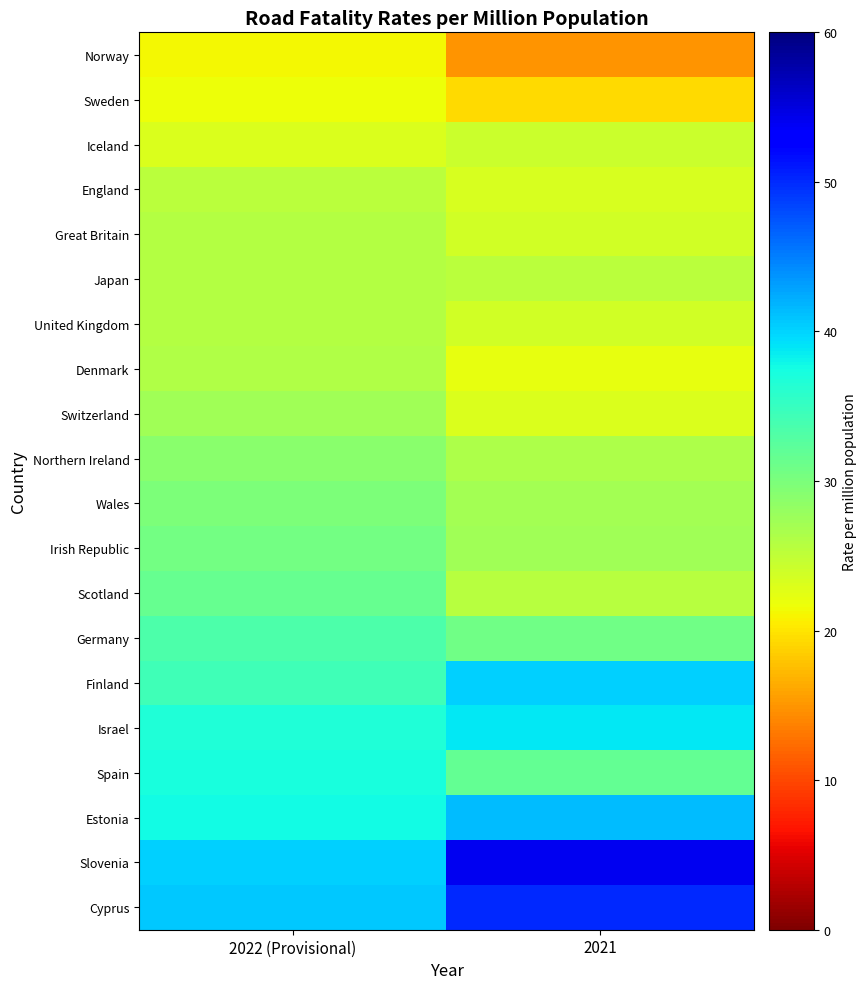

Rank the series at 2021 from lowest to highest value.

Norway, Sweden, Denmark, Switzerland, England, Great Britain, United Kingdom, Iceland, Japan, Scotland, Northern Ireland, Wales, Irish Republic, Germany, Spain, Israel, Finland, Estonia, Cyprus, Slovenia